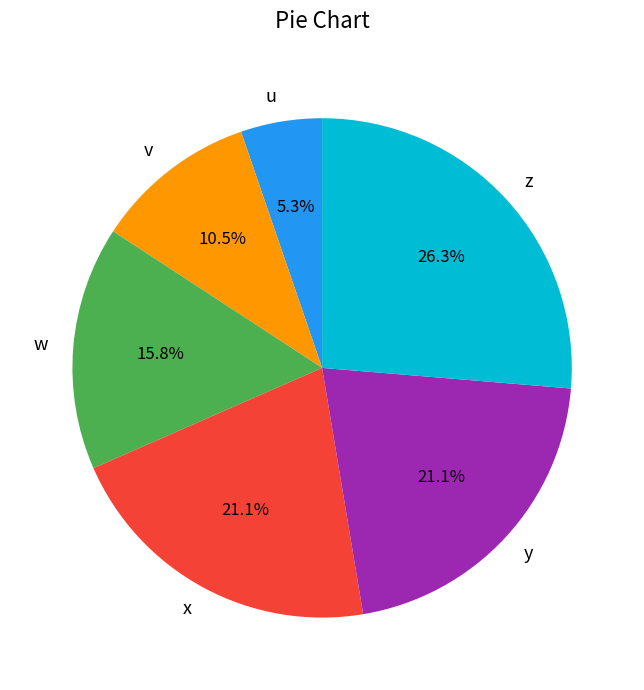

Is it true that y is 21% of the pie?

True